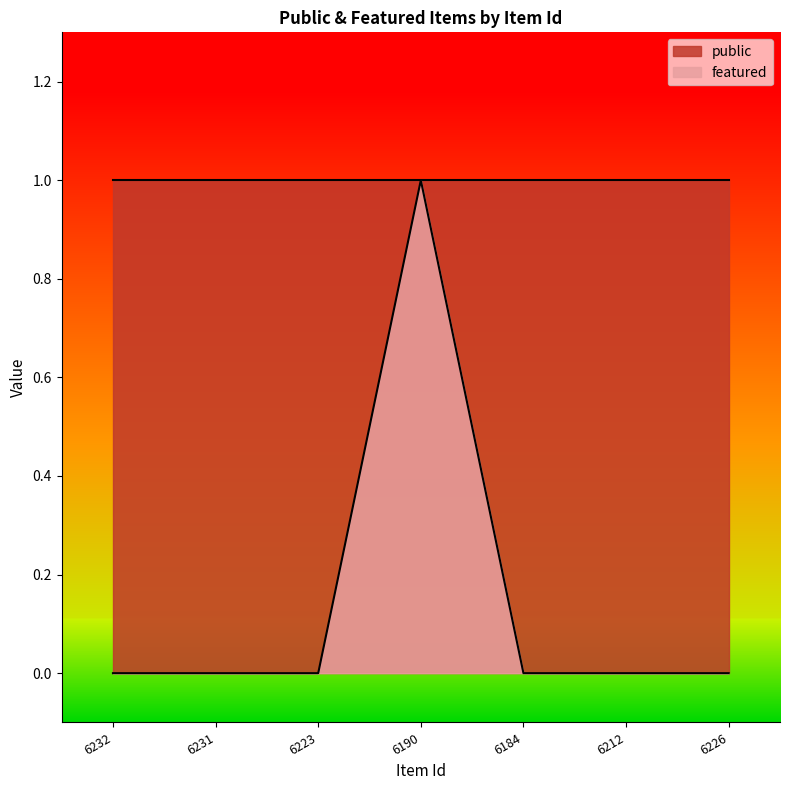

At which category does the chart reach its peak across all series?

6190